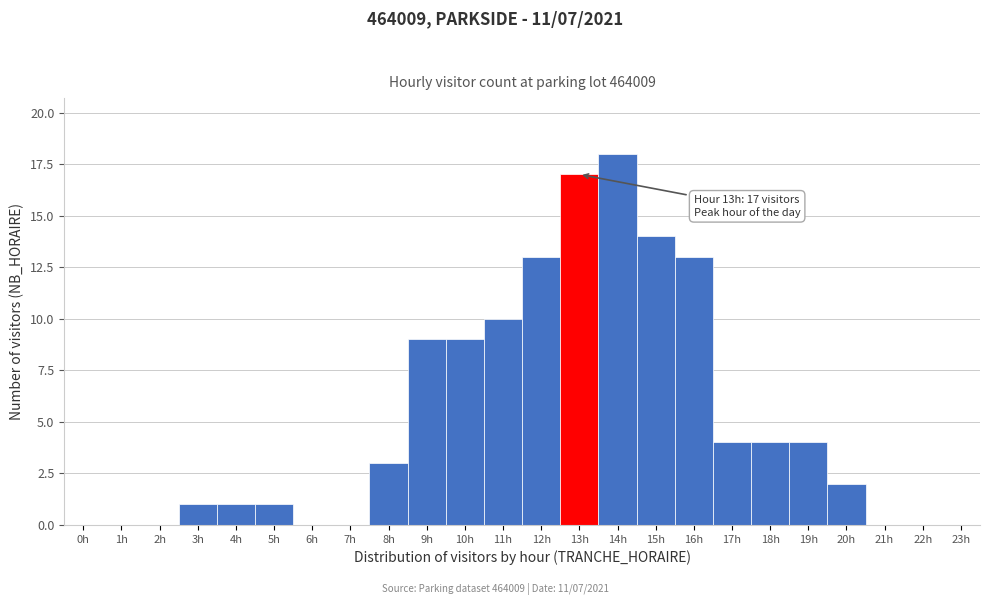

Over which range of the x-axis is the bar tallest?

13.5 to 14.5